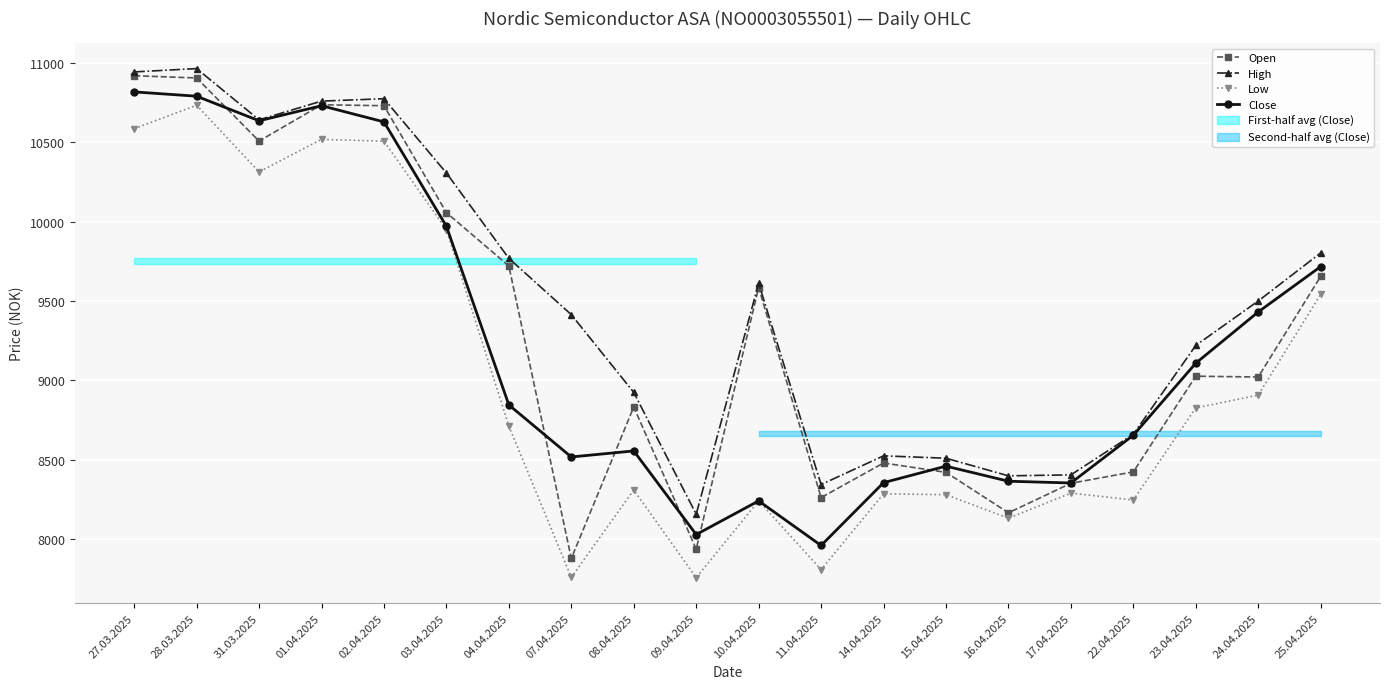

At which label does Close first exceed 8845?

27.03.2025